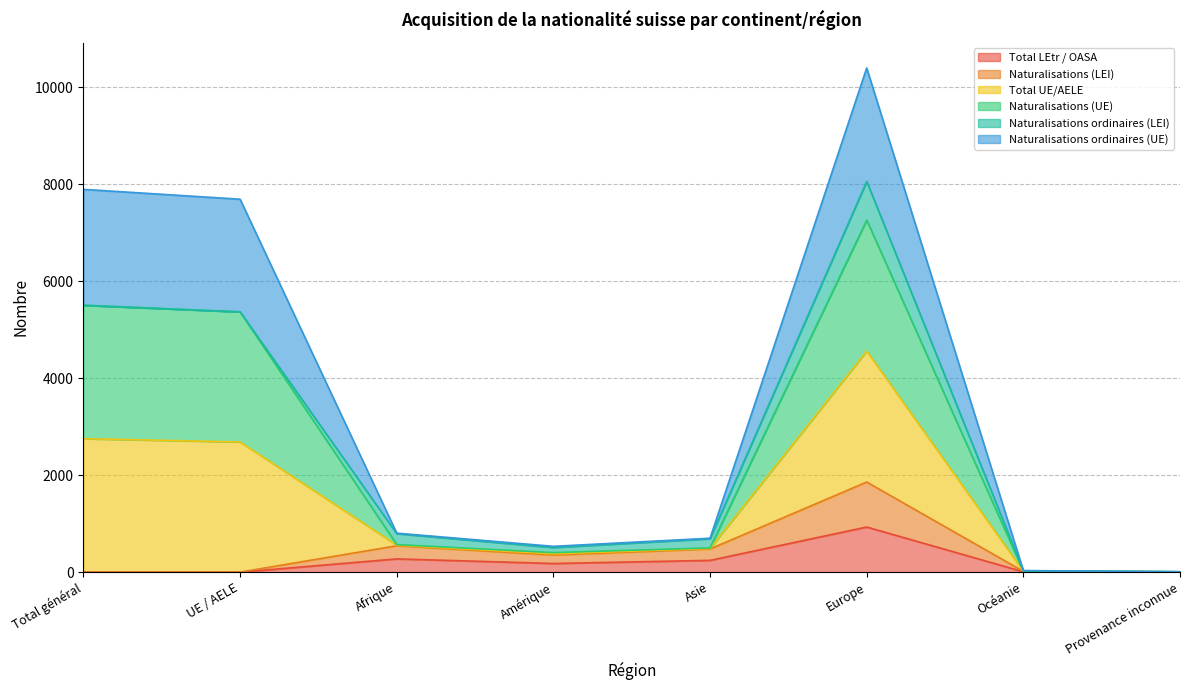

True or false: Naturalisations (LEI) and Total LEtr / OASA cross at least once.

False